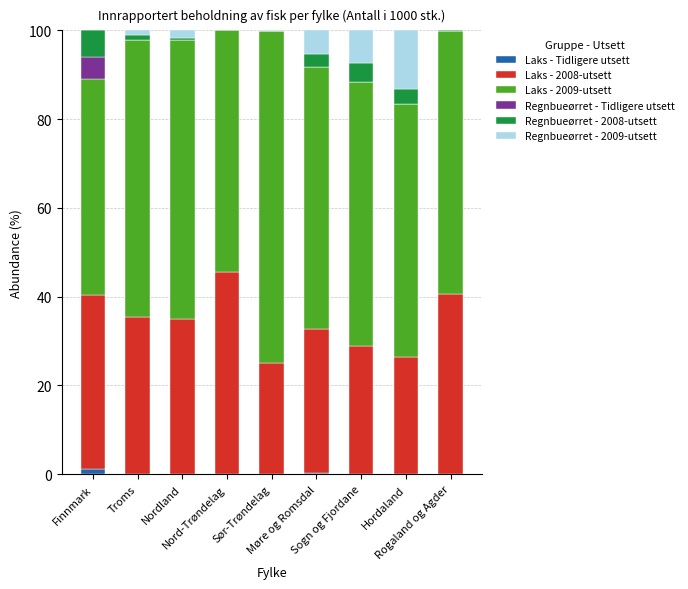

What is the sum of all Laks - Tidligere utsett values?

1.3